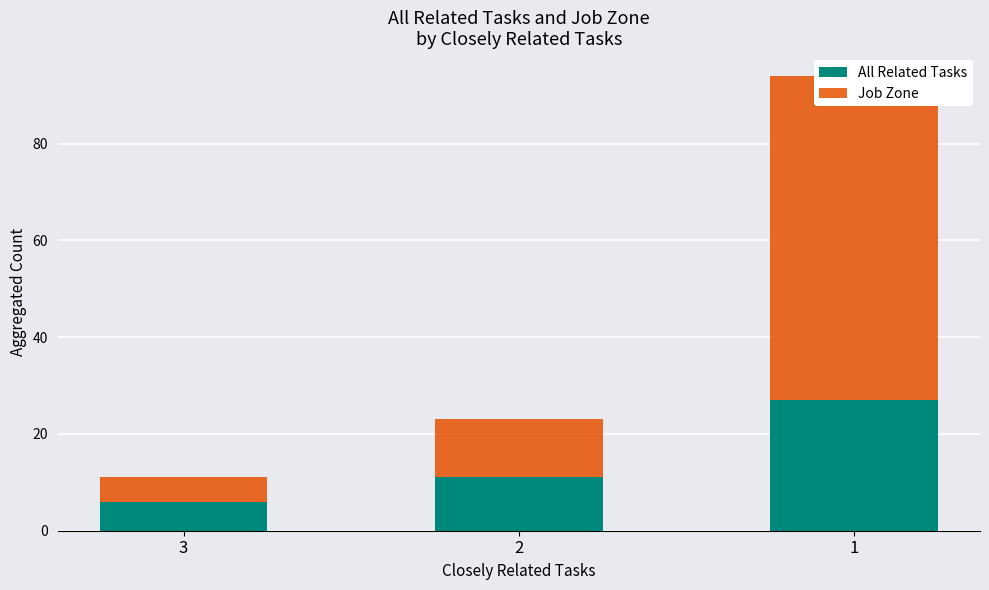

What is the maximum value for Job Zone?

67